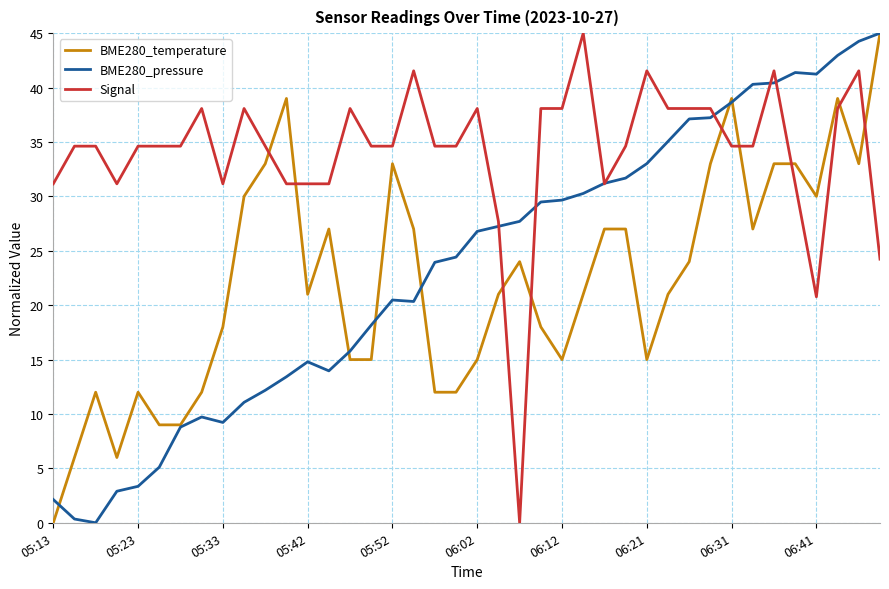

Which series has the largest total across all categories?

Signal